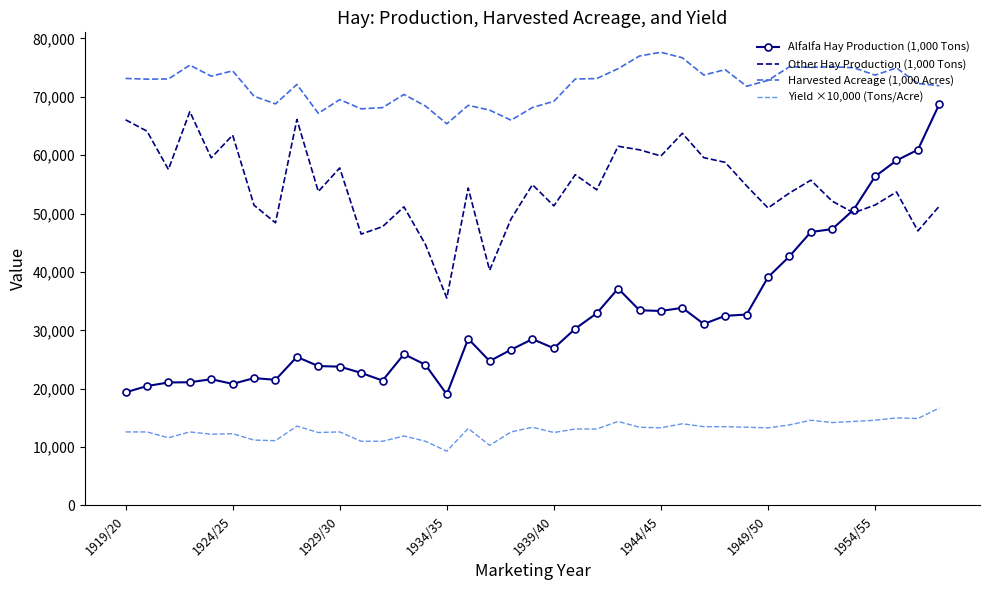

Rank the series by their average value, from highest to lowest.

Harvested Acreage (1,000 Acres), Other Hay Production (1,000 Tons), Alfalfa Hay Production (1,000 Tons), Yield ×10,000 (Tons/Acre)